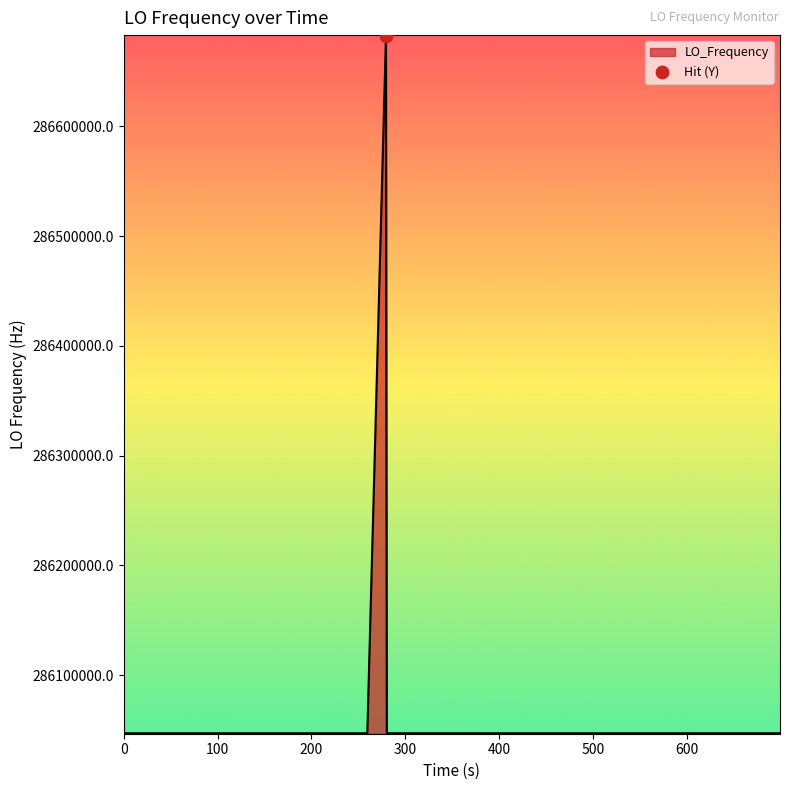

What is the difference between the maximum and minimum values?

635708.6